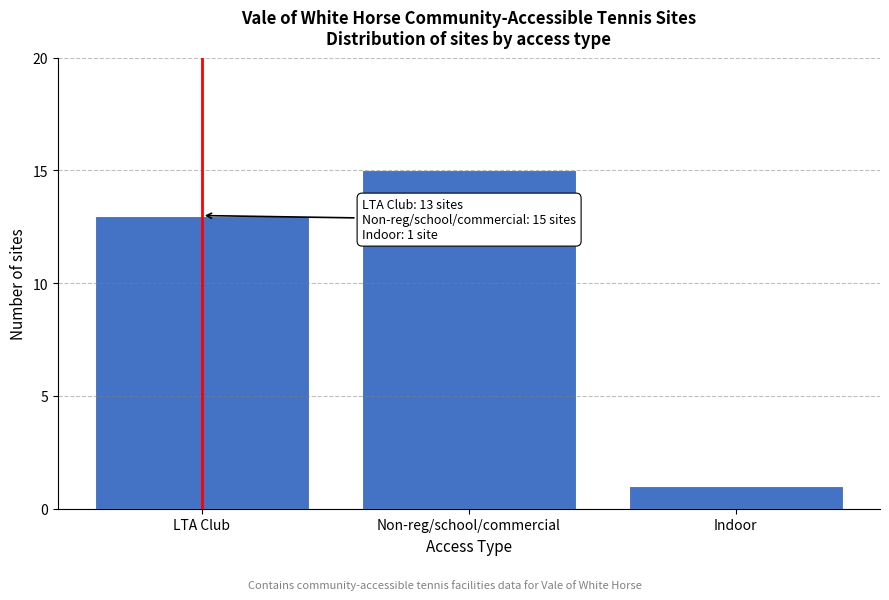

Reading right to left, what are all the values shown in this chart?

Indoor=1	Non-reg/school/commercial=15	LTA Club=13